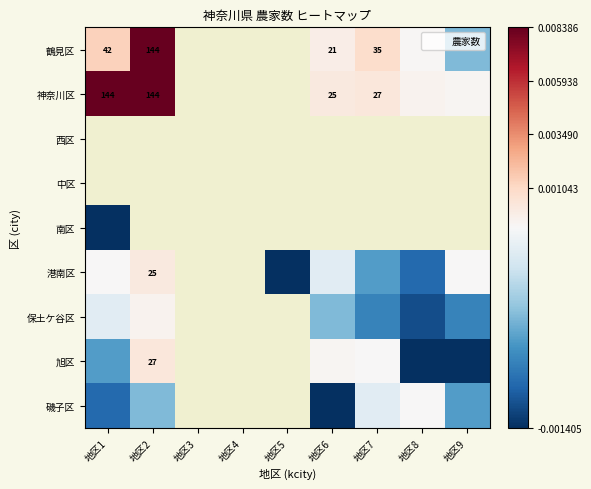

True or false: 神奈川区 has a value of 9 at 地区6.

False